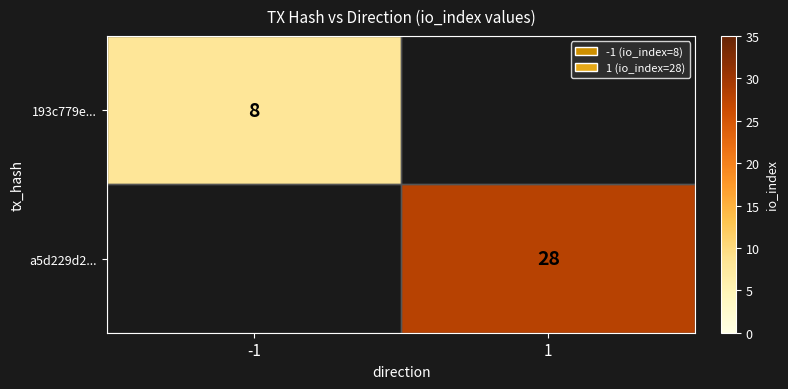

At how many categories does at least one series exceed 12?

1